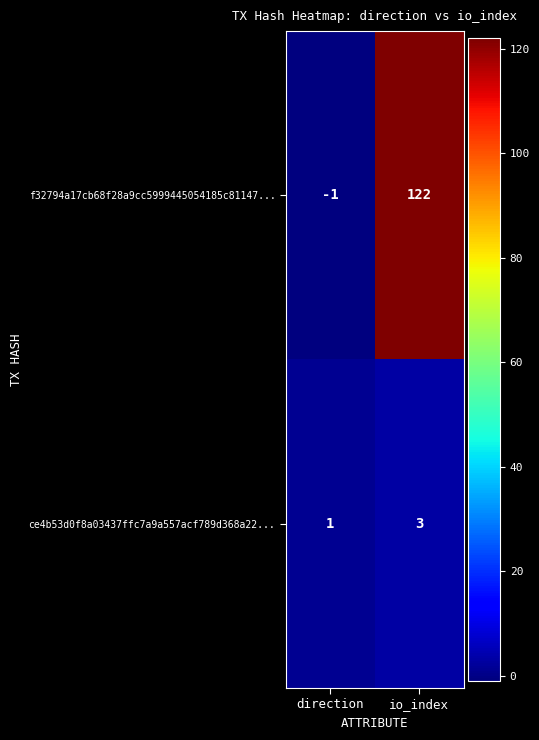

True or false: f32794a17cb68f28a9cc5999445054185c81147... has a value of -1 at direction.

True